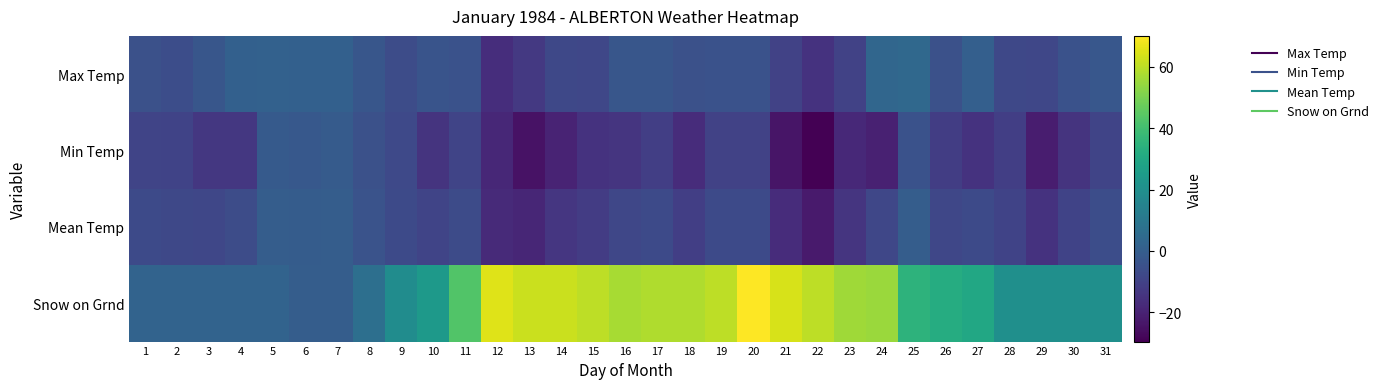

Reading left to right, what are all the values shown in this chart?

Max Temp: 1=-5.0	2=-6.0	3=-3.0	4=1.0	5=1.5	6=1.0	7=1.0	8=-3.0	9=-6.5	10=-3.5	11=-4.5	12=-16.5	13=-13.0	14=-8.0	15=-8.5	16=-3.0	17=-3.0	18=-5.0	19=-4.5	20=-4.5	21=-10.0	22=-15.0	23=-10.0	24=3.5	25=4.0	26=-5.0	27=0.5	28=-8.0	29=-8.5	30=-4.5	31=-2.5
Min Temp: 1=-9.0	2=-9.5	3=-13.5	4=-13.5	5=-1.5	6=-2.0	7=-1.0	8=-5.0	9=-7.5	10=-14.5	11=-9.0	12=-18.5	13=-24.5	14=-19.5	15=-15.0	16=-14.0	17=-11.0	18=-17.0	19=-10.0	20=-10.0	21=-24.0	22=-29.5	23=-18.0	24=-20.5	25=-4.5	26=-11.5	27=-15.0	28=-11.0	29=-21.5	30=-14.5	31=-9.0
Mean Temp: 1=-7.0	2=-7.8	3=-8.3	4=-6.3	5=0.0	6=-0.5	7=0.0	8=-4.0	9=-7.0	10=-9.0	11=-6.8	12=-17.5	13=-18.8	14=-13.8	15=-11.8	16=-8.5	17=-7.0	18=-11.0	19=-7.3	20=-7.3	21=-17.0	22=-22.3	23=-14.0	24=-8.5	25=-0.3	26=-8.3	27=-7.3	28=-9.5	29=-15.0	30=-9.5	31=-5.8
Snow on Grnd: 1=2.0	2=2.0	3=2.0	4=2.0	5=2.0	6=0.0	7=0.0	8=7.0	9=19.0	10=24.0	11=43.0	12=65.0	13=62.0	14=62.0	15=60.0	16=57.0	17=58.0	18=58.0	19=60.0	20=70.0	21=64.0	22=60.0	23=56.0	24=55.0	25=35.0	26=32.0	27=30.0	28=20.0	29=20.0	30=20.0	31=20.0